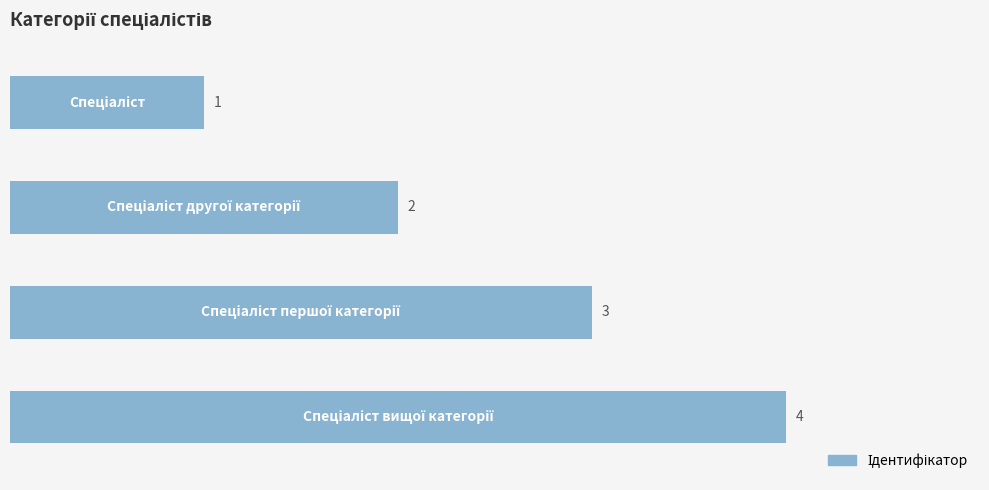

What is the value of the 4th bar from the top?

4